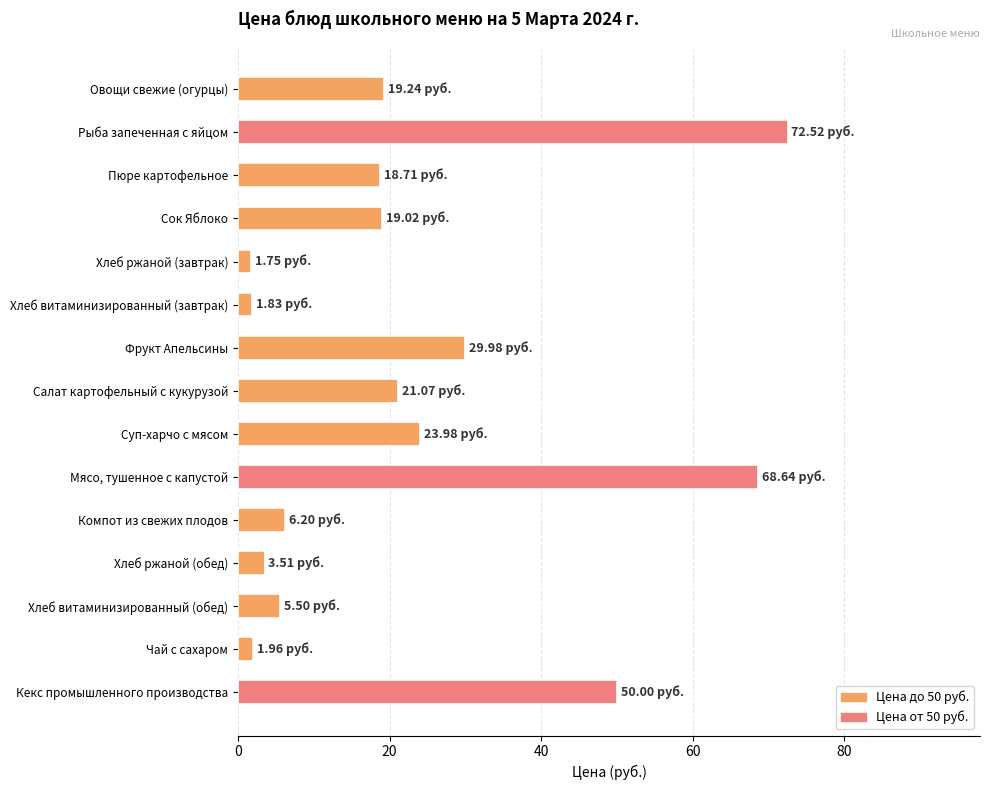

Are the bars horizontal?

Yes